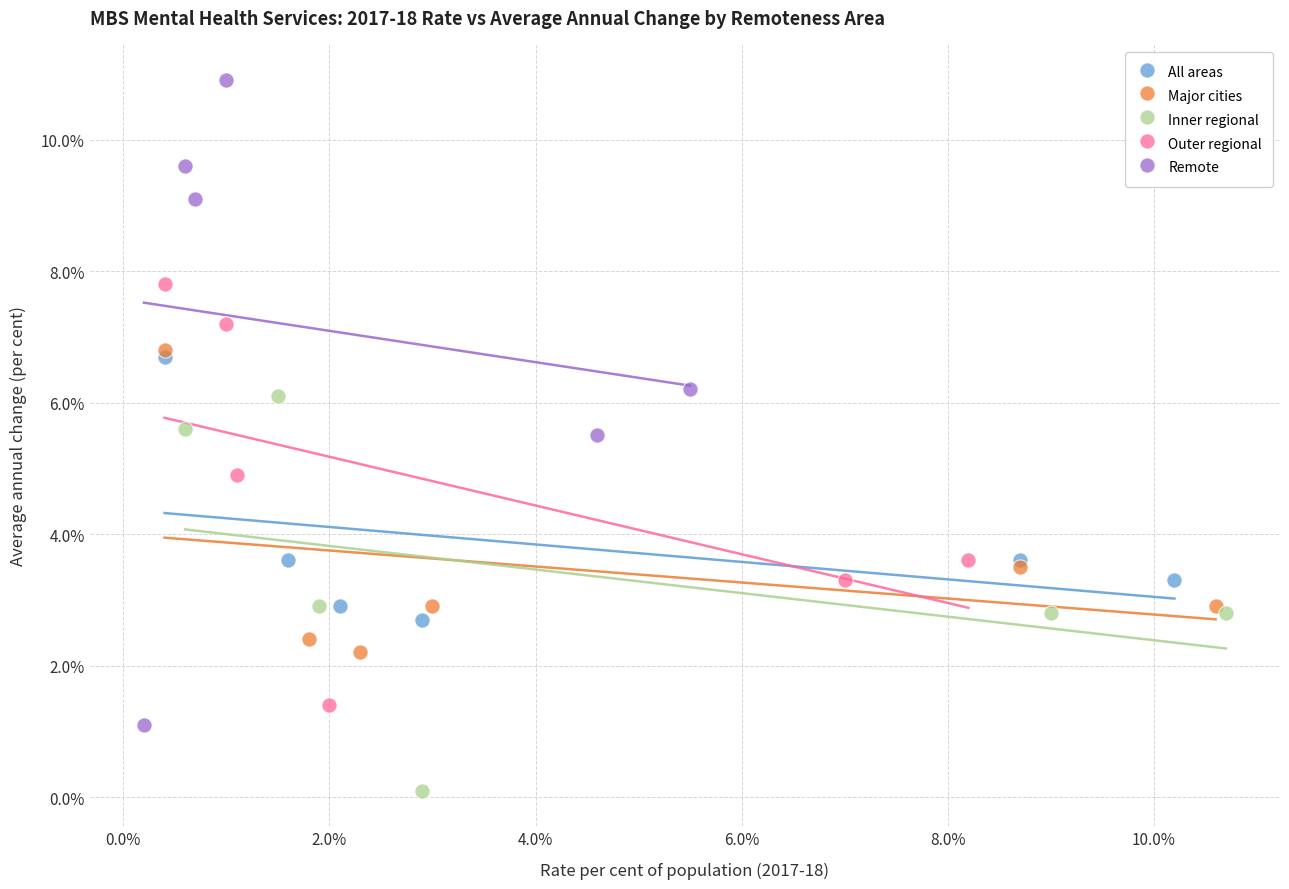

What are all the series names shown in the legend?

All areas, Major cities, Inner regional, Outer regional, Remote